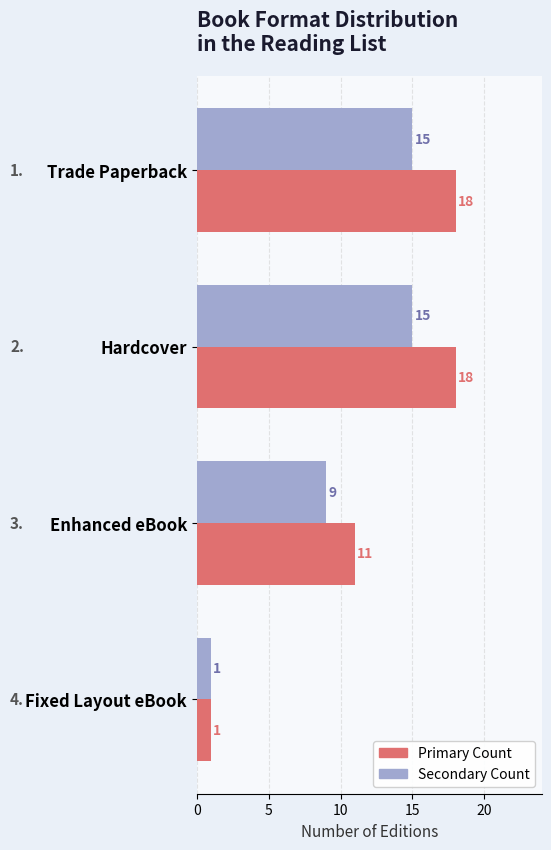

Which category has the lowest value across all series?

Fixed Layout eBook